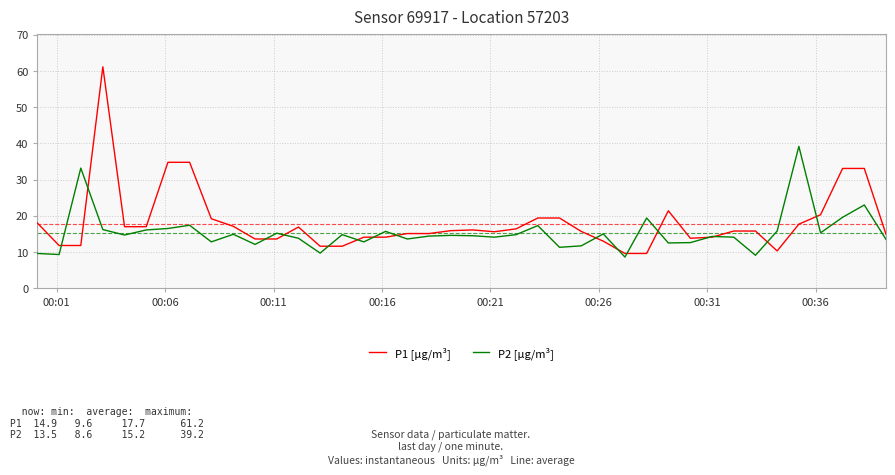

Rank the series by their maximum value, from lowest to highest.

P2 [µg/m³], P1 [µg/m³]